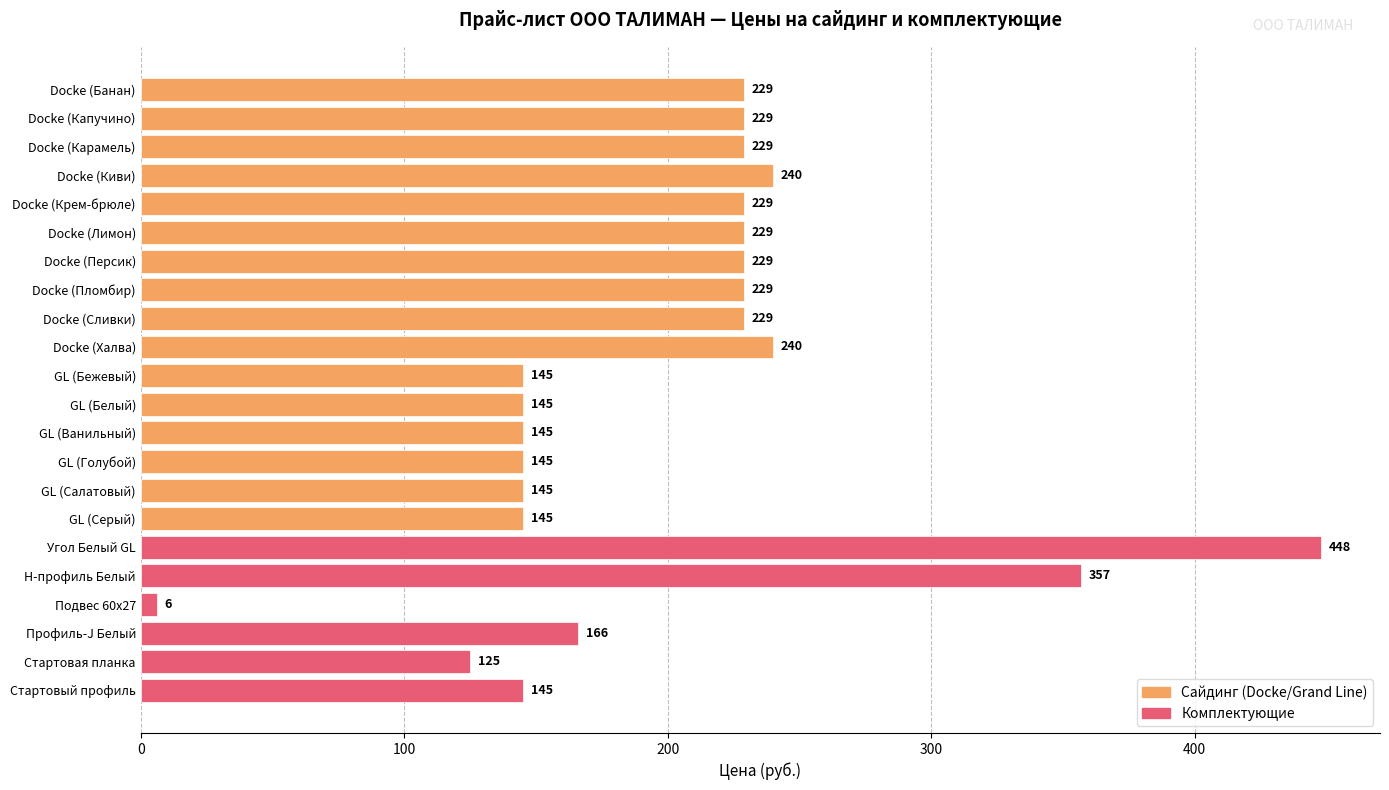

What is the change in value from Docke (Киви) to Подвес 60х27?

-234